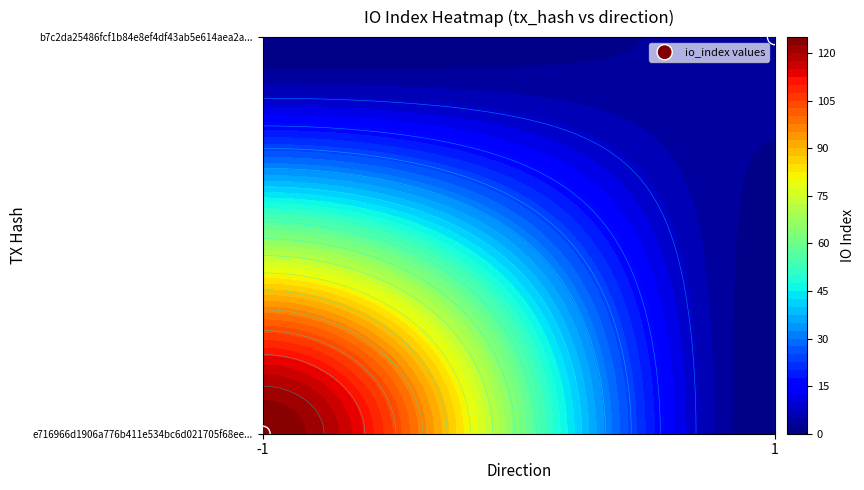

Count the values in the range 0 to 1.

2